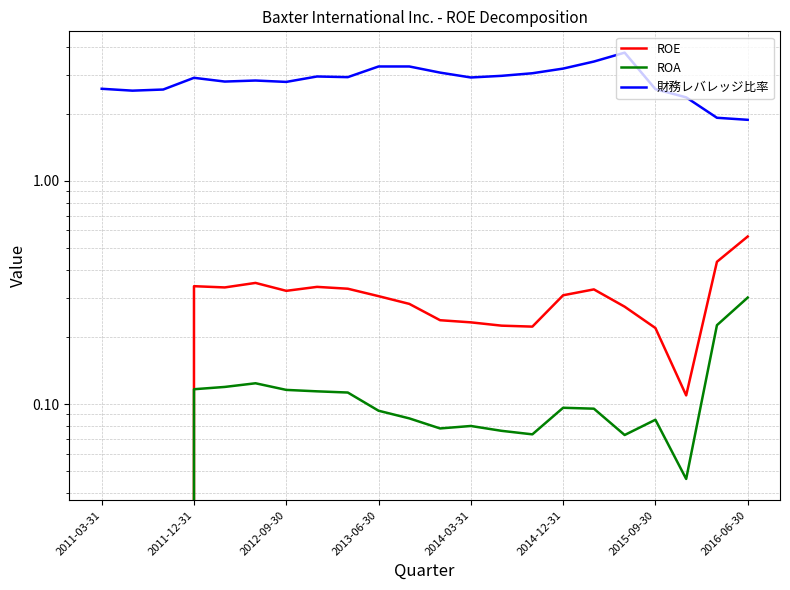

What is the difference between the maximum and second lowest values in the ROA series?

0.3